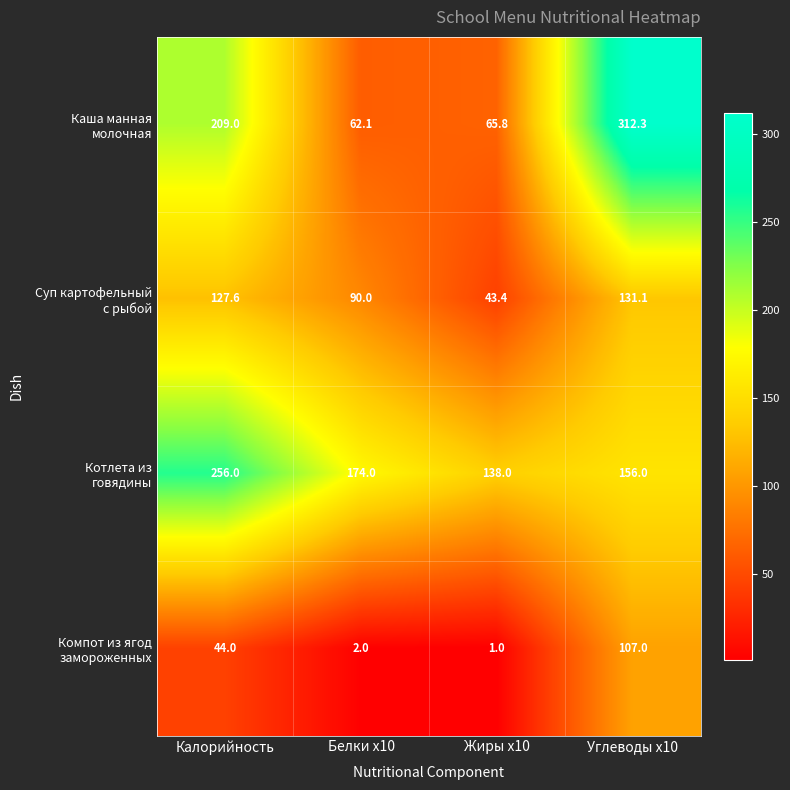

How many data points does each series have?

4